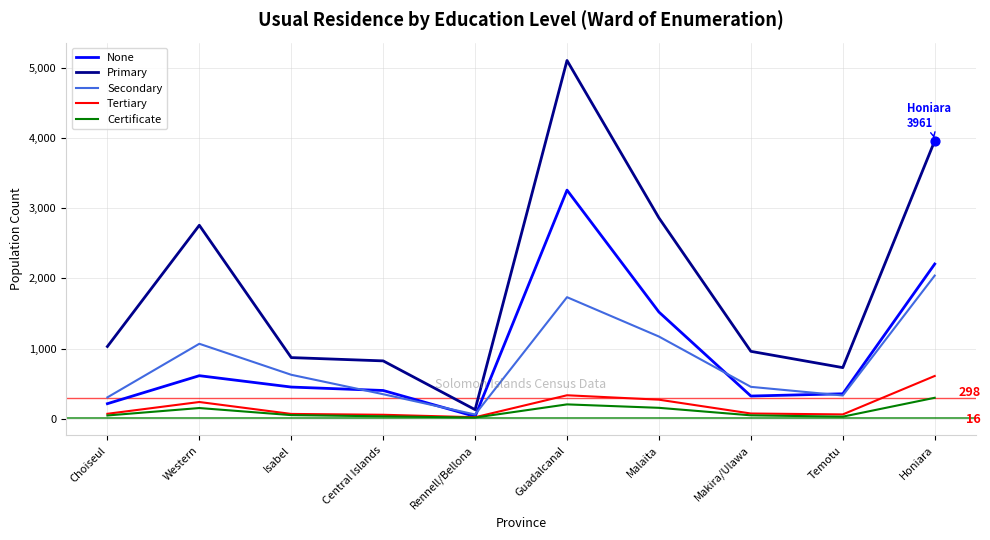

Which series has the widest spread of values?

Primary